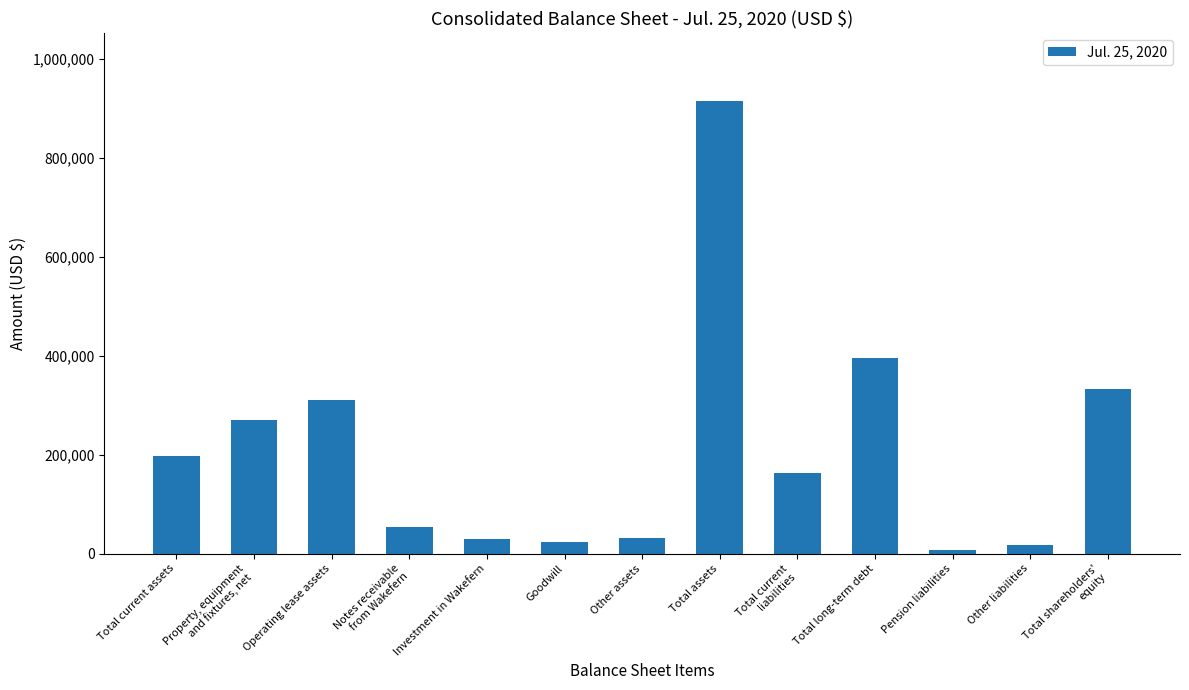

What is the change in value from Investment in Wakefern to Total assets?

+886084